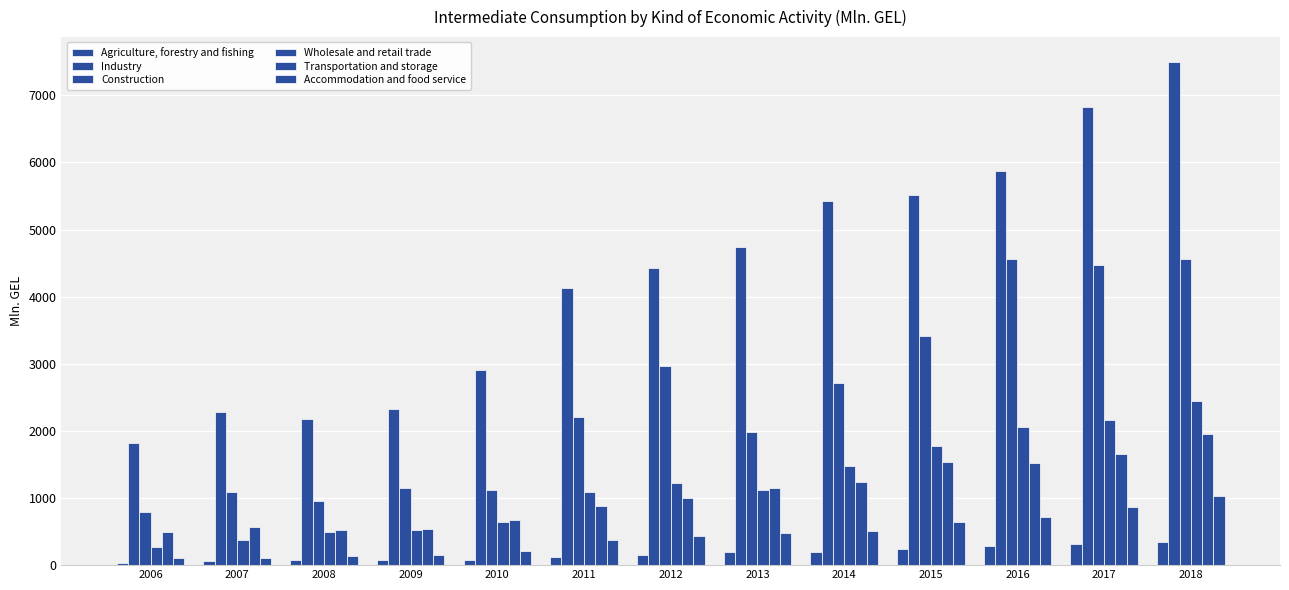

Are the bars horizontal?

No